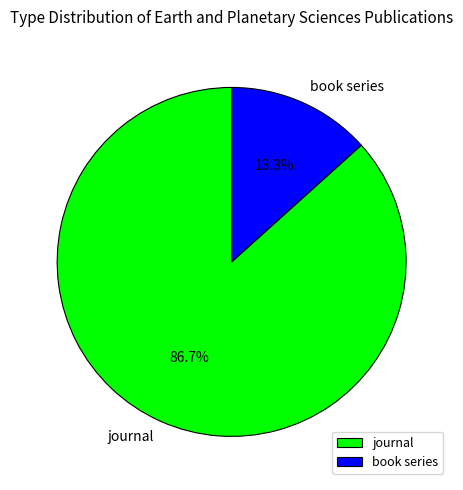

How many slices are in this pie chart?

2